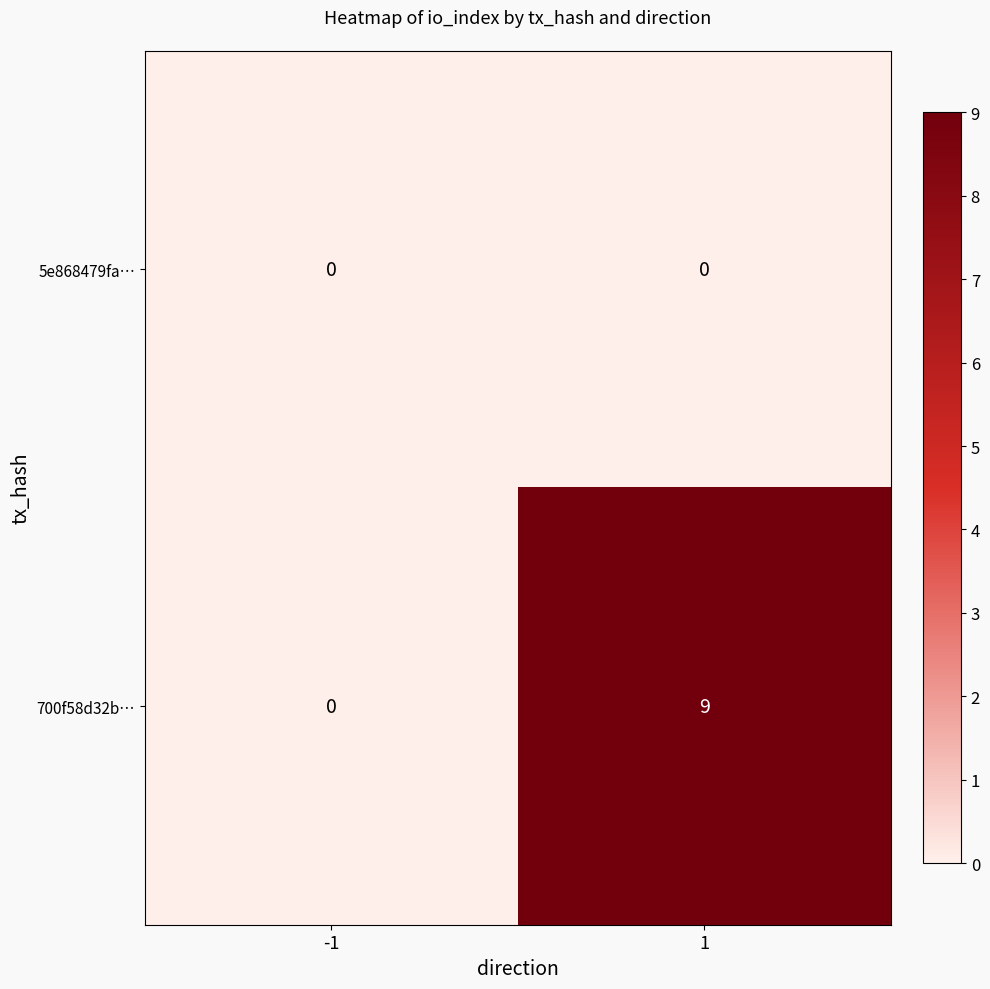

The 700f58d32b… series shows 4 at 1. True or false?

False